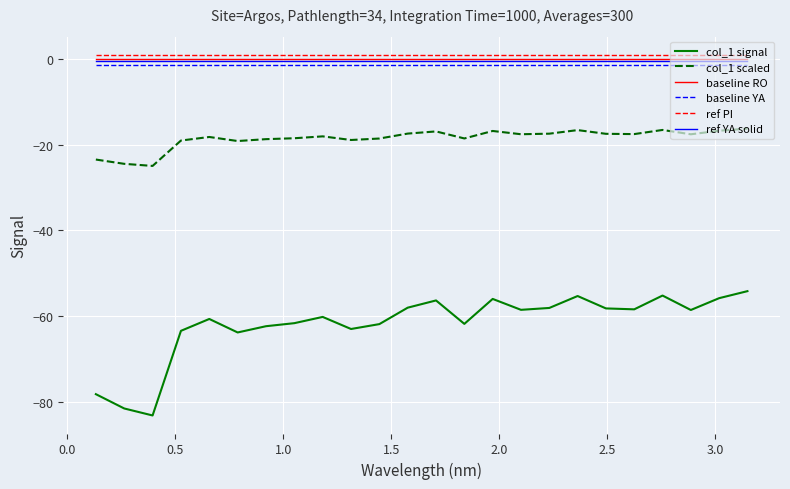

True or false: col_1 scaled and baseline YA cross at least once.

False